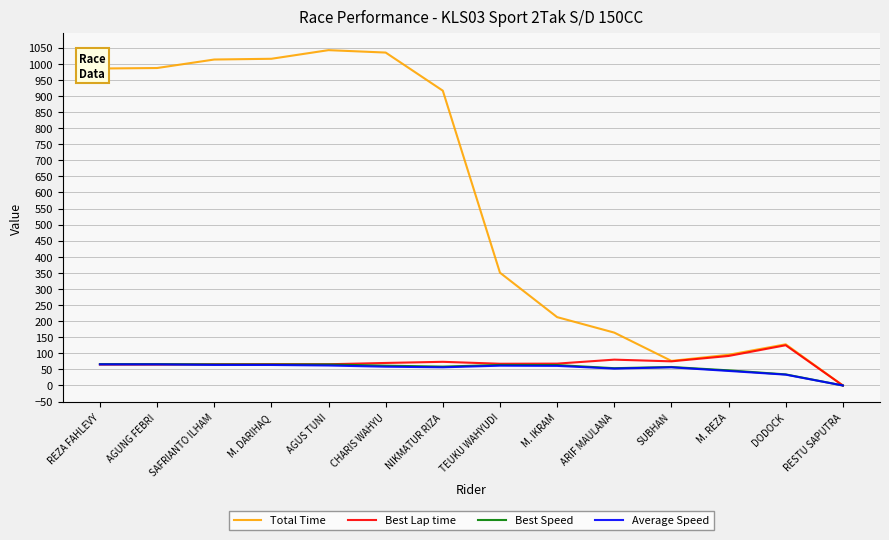

How many lines are shown in the chart?

4